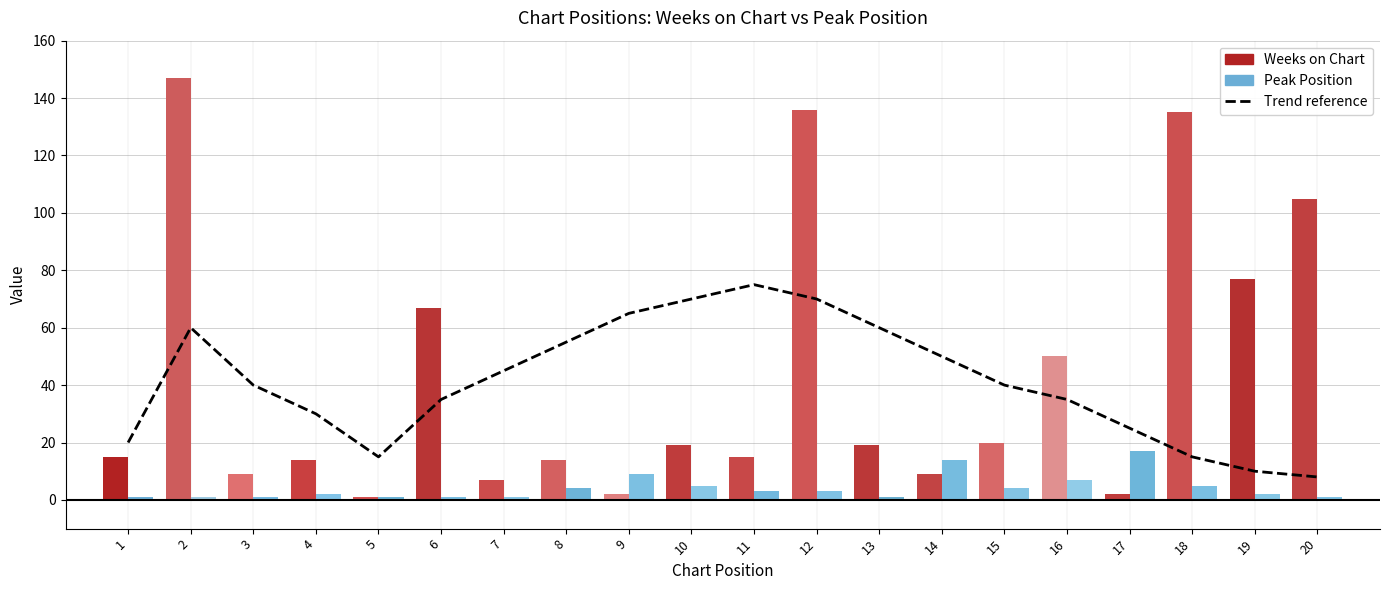

At which label does Weeks on Chart reach its peak?

2